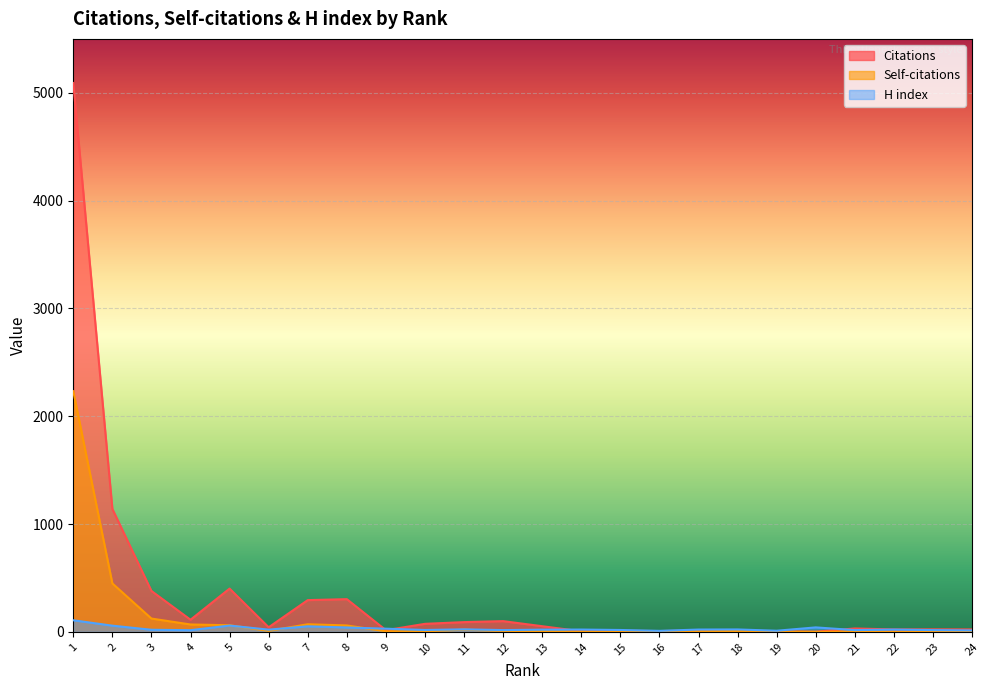

How many lines are shown in the chart?

3